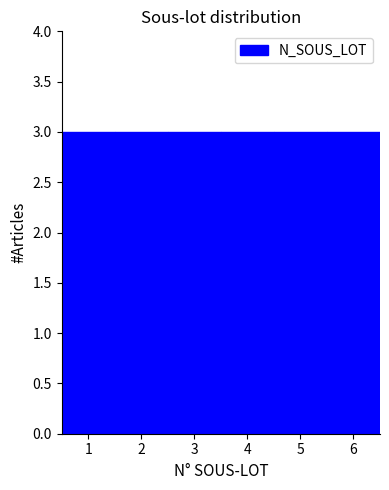

Reading left to right, transcribe this chart: for each bar, give the range it covers on the x-axis and its height. The values are not printed on the chart, so give them approximately, as read against the axis.

0.5 to 1.5: 3
1.5 to 2.5: 3
2.5 to 3.5: 3
3.5 to 4.5: 3
4.5 to 5.5: 3
5.5 to 6.5: 3